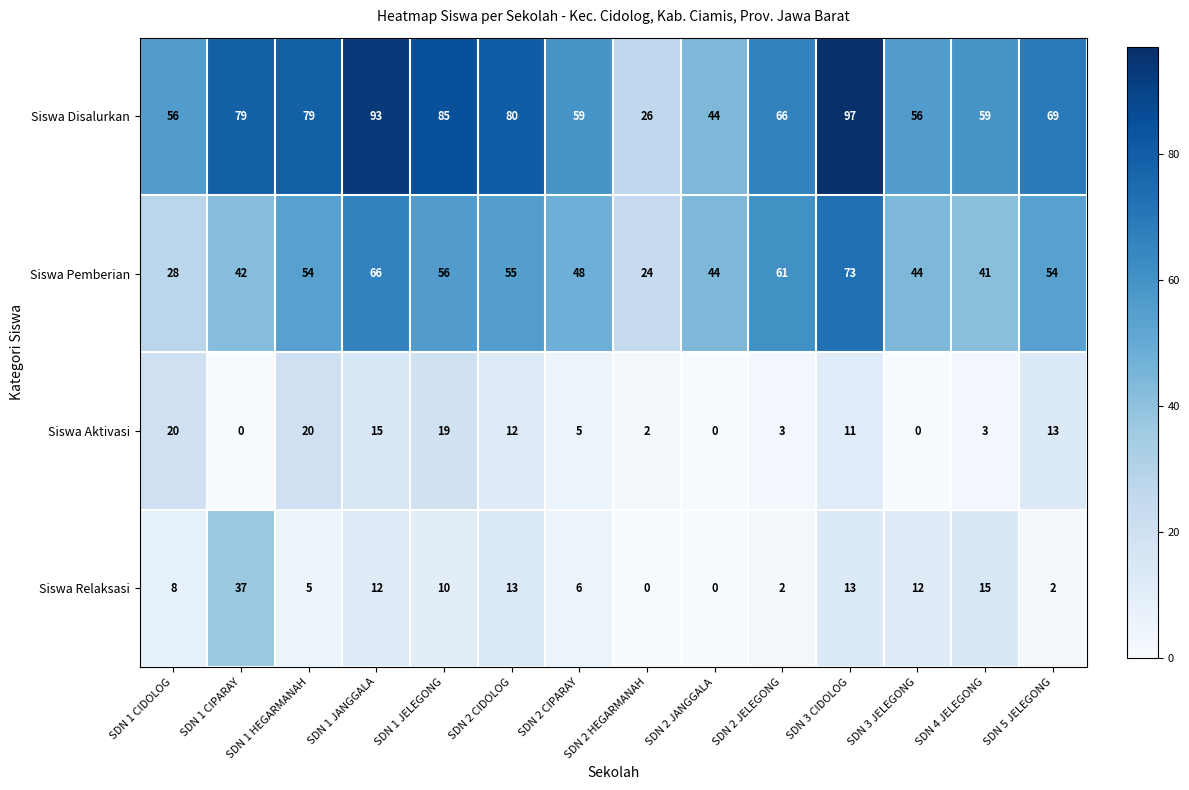

How many series are shown in this chart?

4